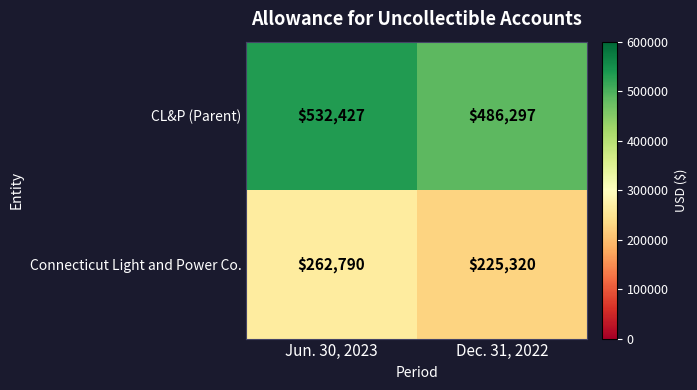

List the series in order of their peak value, lowest first.

Connecticut Light and Power Co., CL&P (Parent)